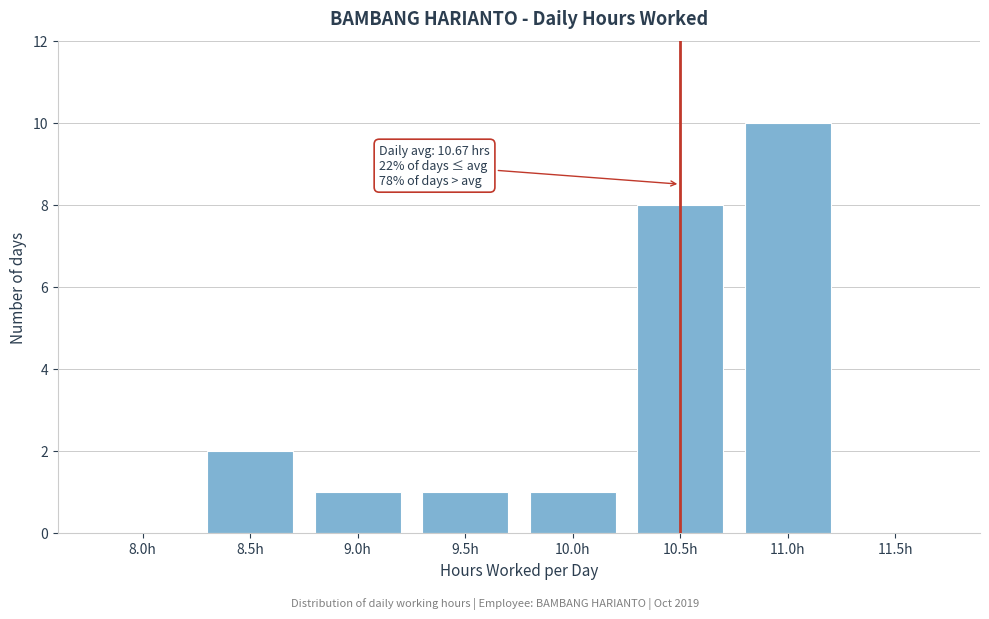

Reading right to left, transcribe all the data shown in this chart.

11.5h=0	11.0h=10	10.5h=8	10.0h=1	9.5h=1	9.0h=1	8.5h=2	8.0h=0